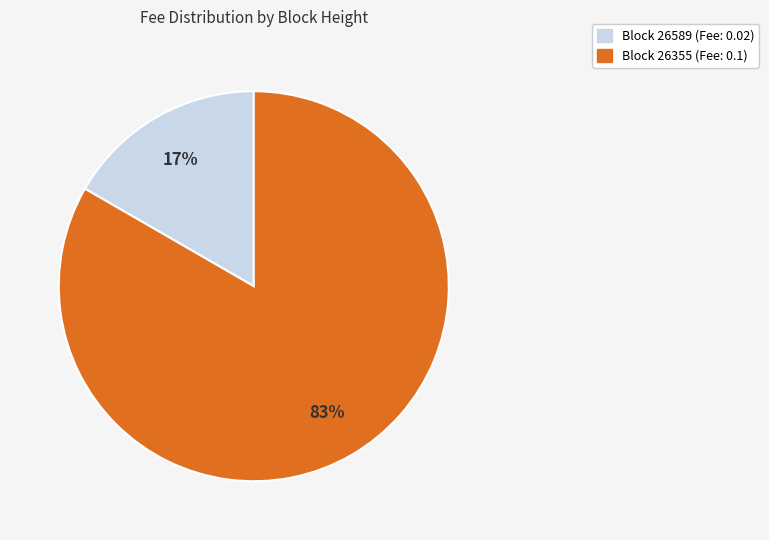

Is there any slice that represents more than half of the pie?

Yes